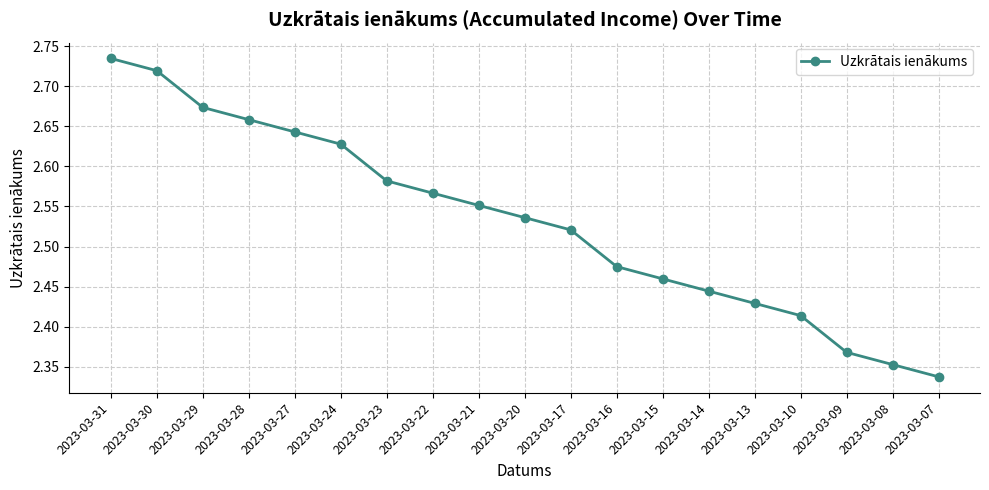

True or false: the data has more than 0 interior local peaks.

False